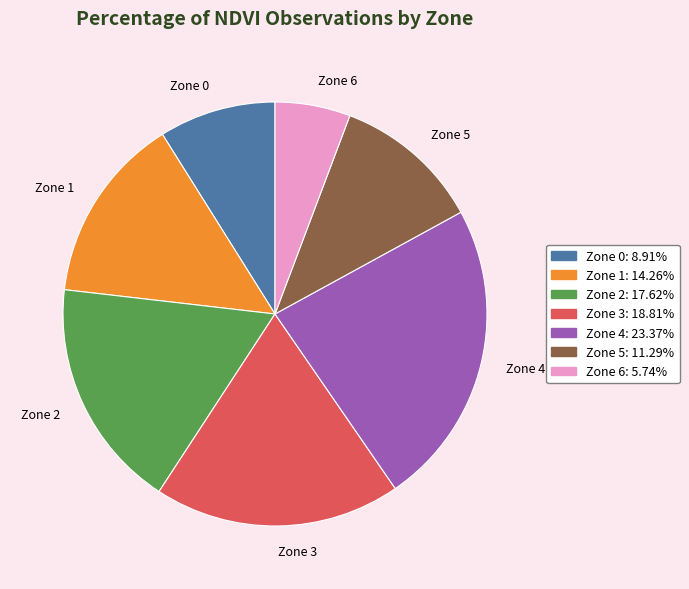

Between Zone 3 and Zone 6, which is larger?

Zone 3